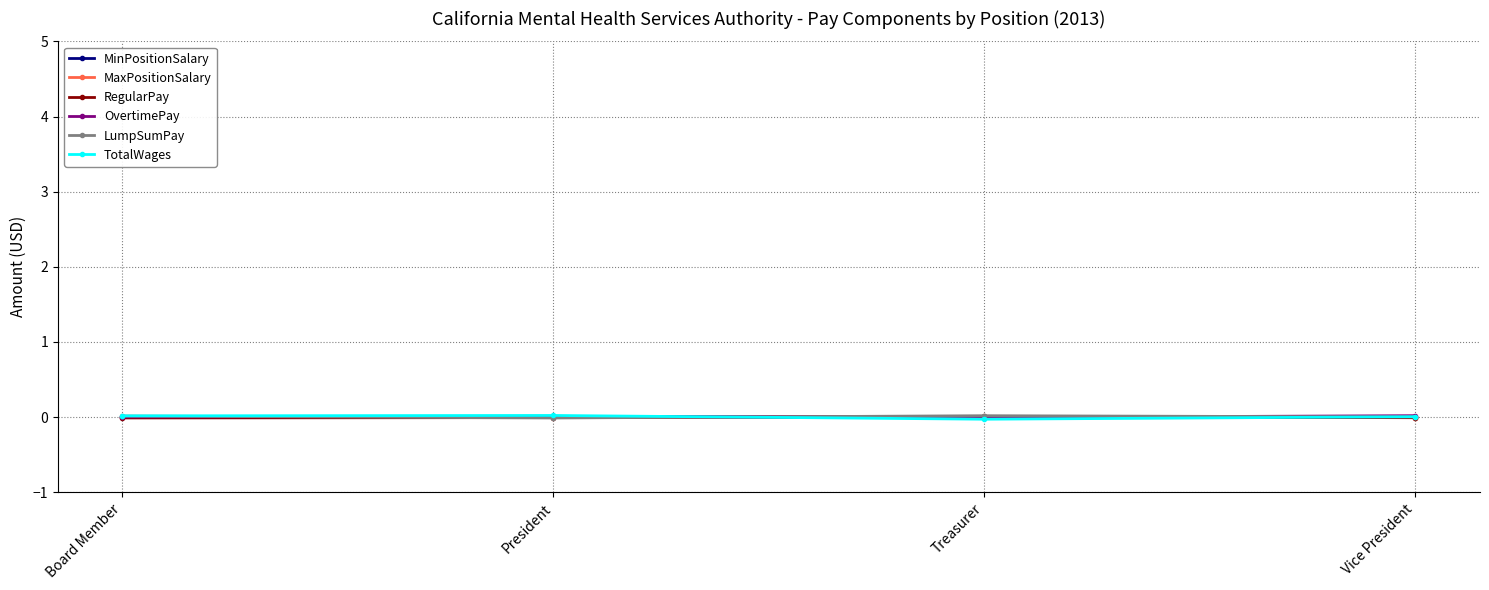

What is the label of the 2nd point from the left?

President